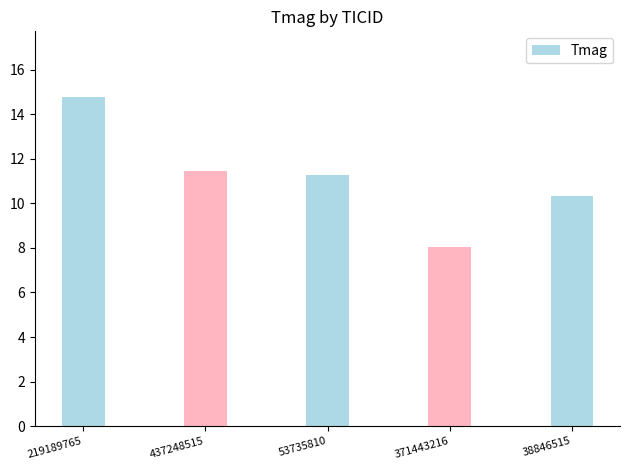

Are the bars grouped side by side (vs. stacked)?

No